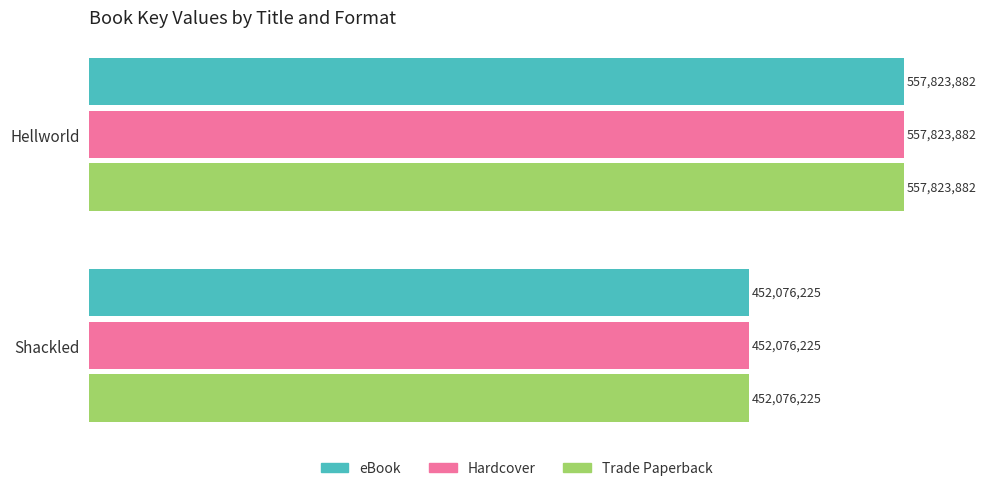

What are all the series names shown in the legend?

eBook, Hardcover, Trade Paperback